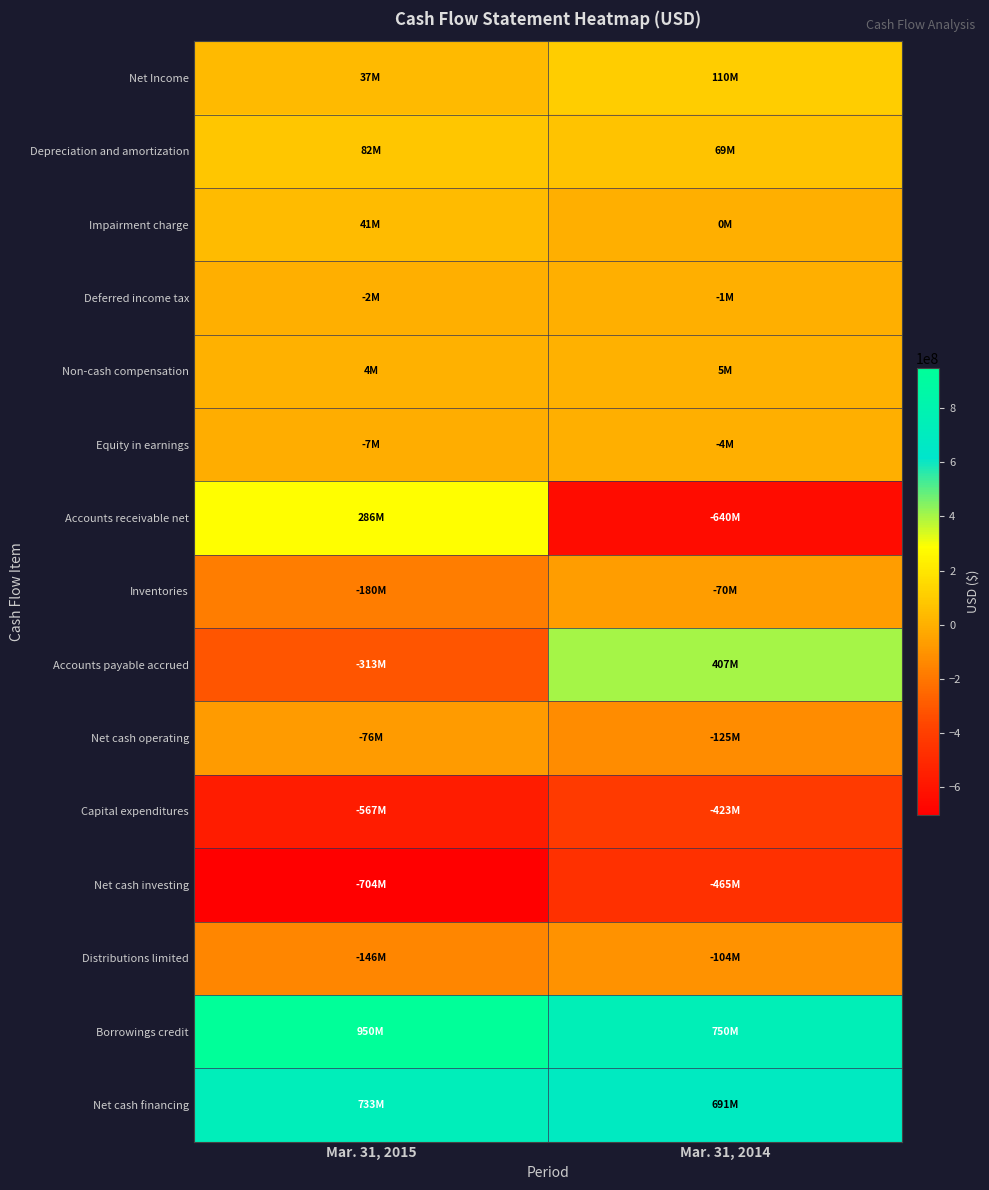

Reading right to left, what are all the values shown in this chart?

Net Income: Mar. 31, 2014=110000000	Mar. 31, 2015=37000000
Depreciation and amortization: Mar. 31, 2014=69000000	Mar. 31, 2015=82000000
Impairment charge: Mar. 31, 2014=0	Mar. 31, 2015=41000000
Deferred income tax: Mar. 31, 2014=-1000000	Mar. 31, 2015=-2000000
Non-cash compensation: Mar. 31, 2014=5000000	Mar. 31, 2015=4000000
Equity in earnings: Mar. 31, 2014=-4000000	Mar. 31, 2015=-7000000
Accounts receivable net: Mar. 31, 2014=-640000000	Mar. 31, 2015=286000000
Inventories: Mar. 31, 2014=-70000000	Mar. 31, 2015=-180000000
Accounts payable accrued: Mar. 31, 2014=407000000	Mar. 31, 2015=-313000000
Net cash operating: Mar. 31, 2014=-125000000	Mar. 31, 2015=-76000000
Capital expenditures: Mar. 31, 2014=-423000000	Mar. 31, 2015=-567000000
Net cash investing: Mar. 31, 2014=-465000000	Mar. 31, 2015=-704000000
Distributions limited: Mar. 31, 2014=-104000000	Mar. 31, 2015=-146000000
Borrowings credit: Mar. 31, 2014=750000000	Mar. 31, 2015=950000000
Net cash financing: Mar. 31, 2014=691000000	Mar. 31, 2015=733000000